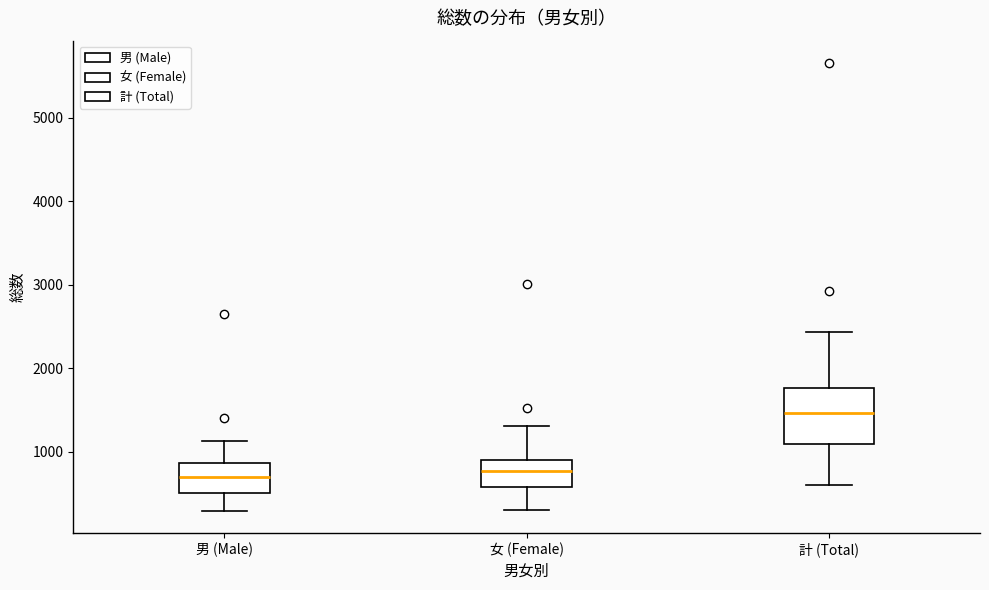

Which box's median line is the highest?

計 (Total)